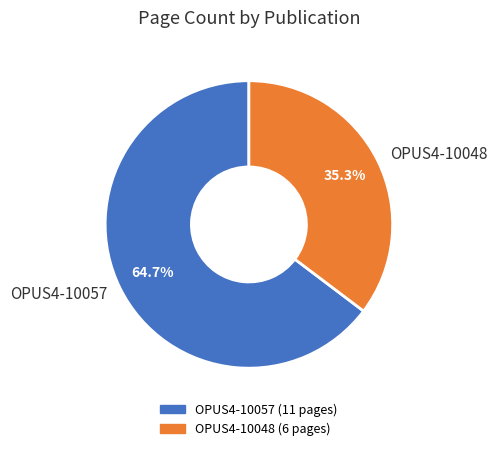

To the nearest percent, what is the average slice percentage?

50%